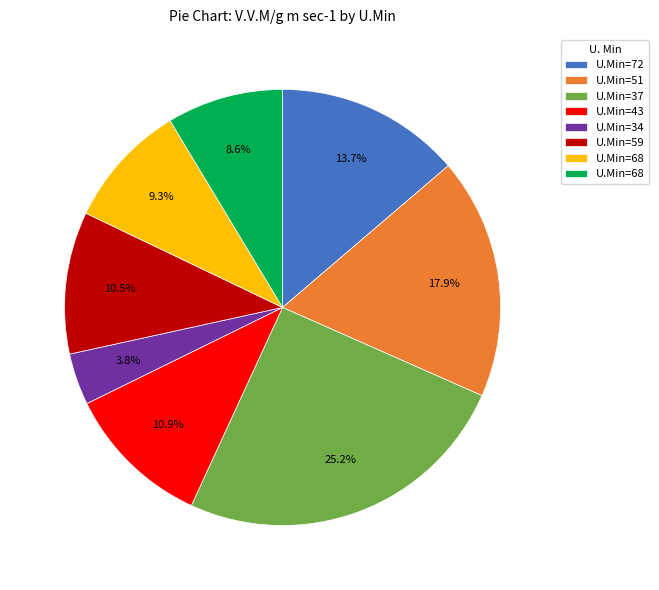

Is there any slice that represents more than half of the pie?

No